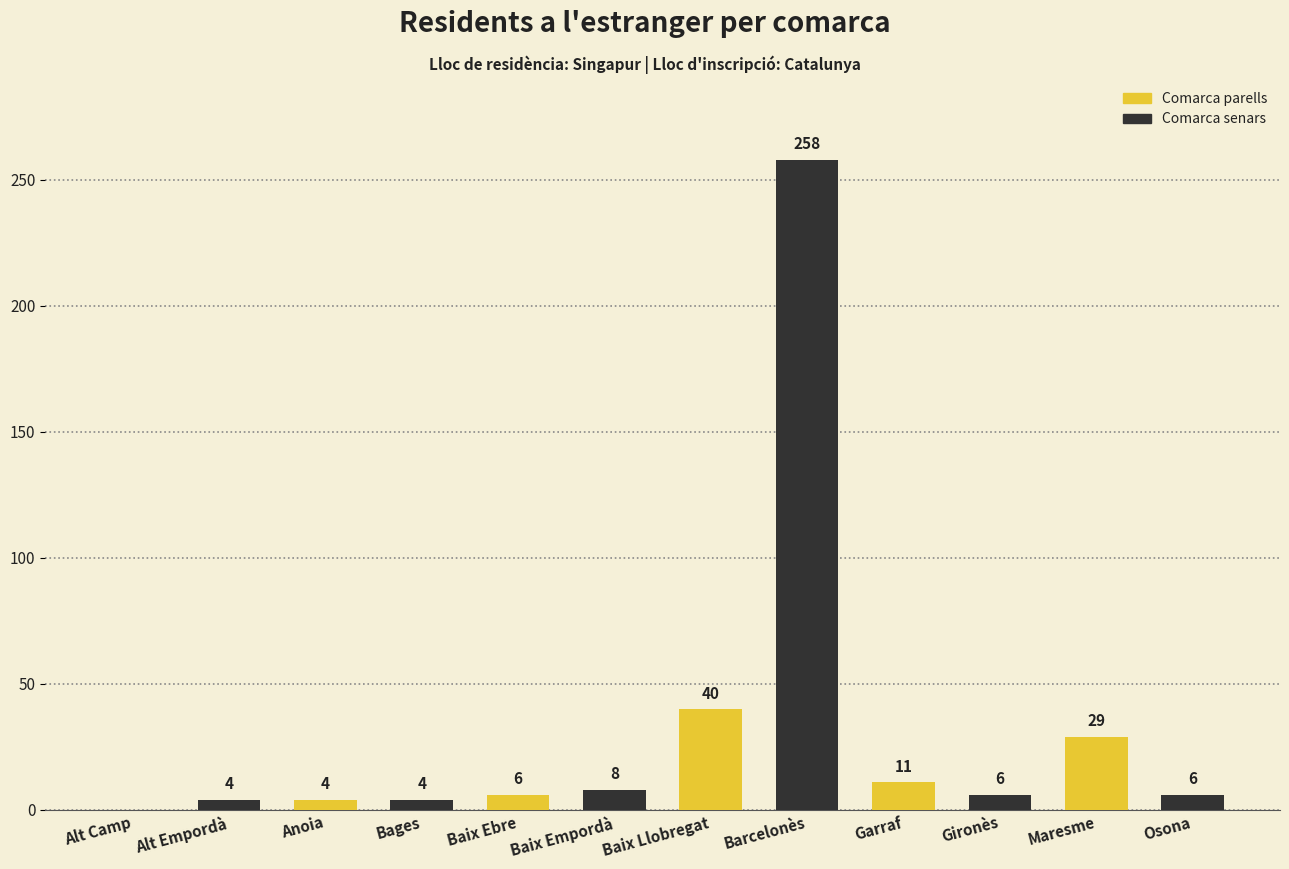

Which category has the highest value across all series?

Barcelonès